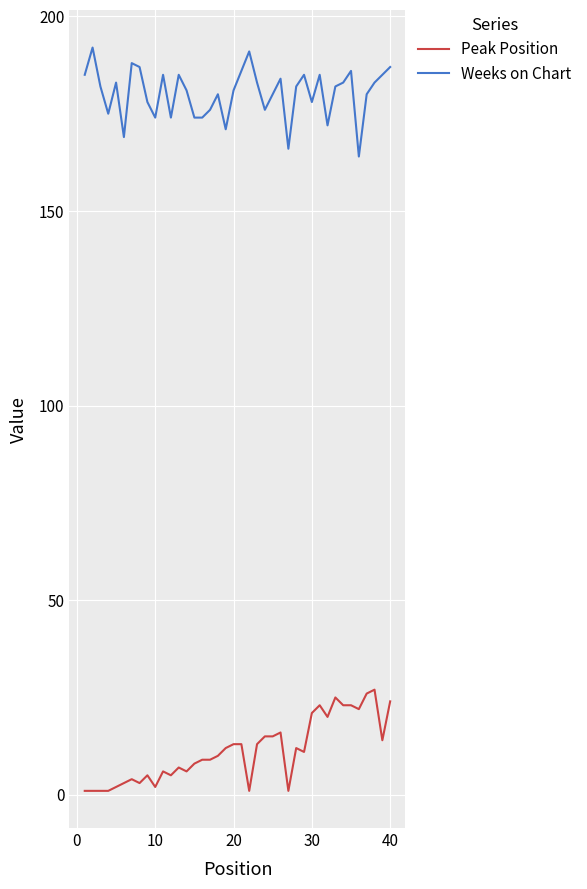

Which series has the largest total across all categories?

Weeks on Chart